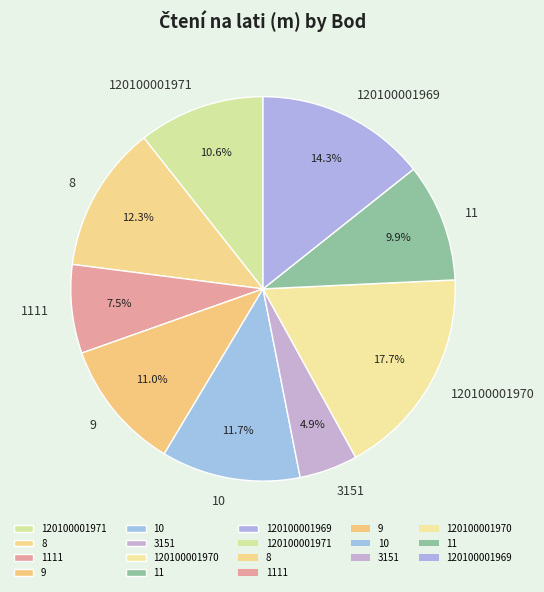

To the nearest percent, what is the average slice percentage?

11%